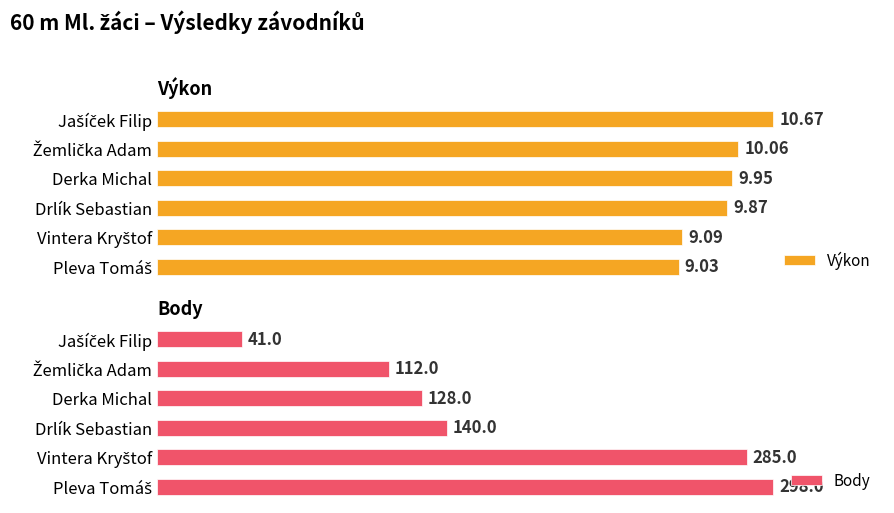

How many values in the Body series are below 140?

3